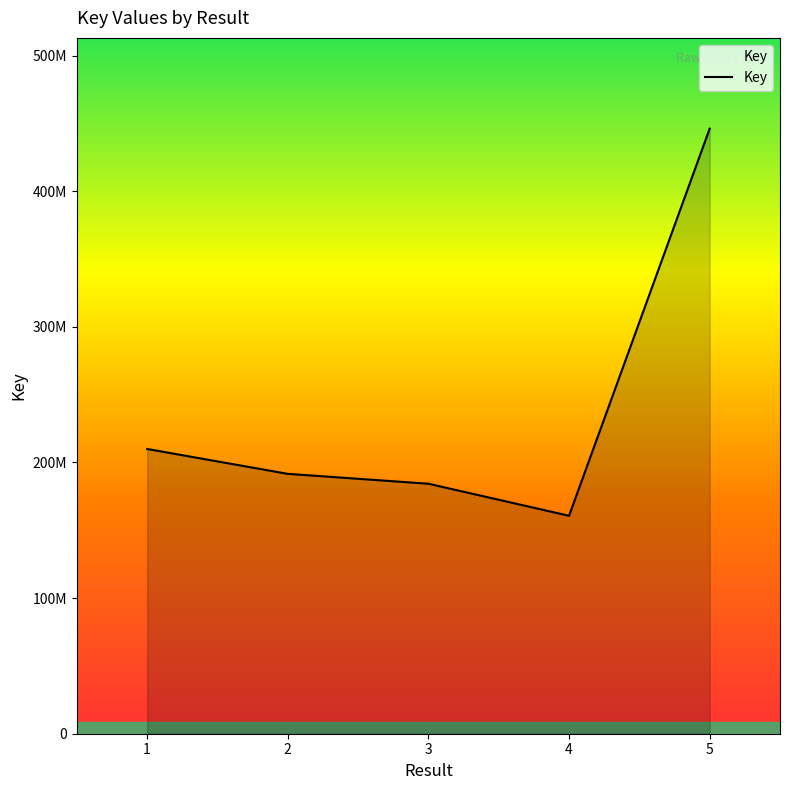

Is this an area chart (filled region under the line)?

Yes